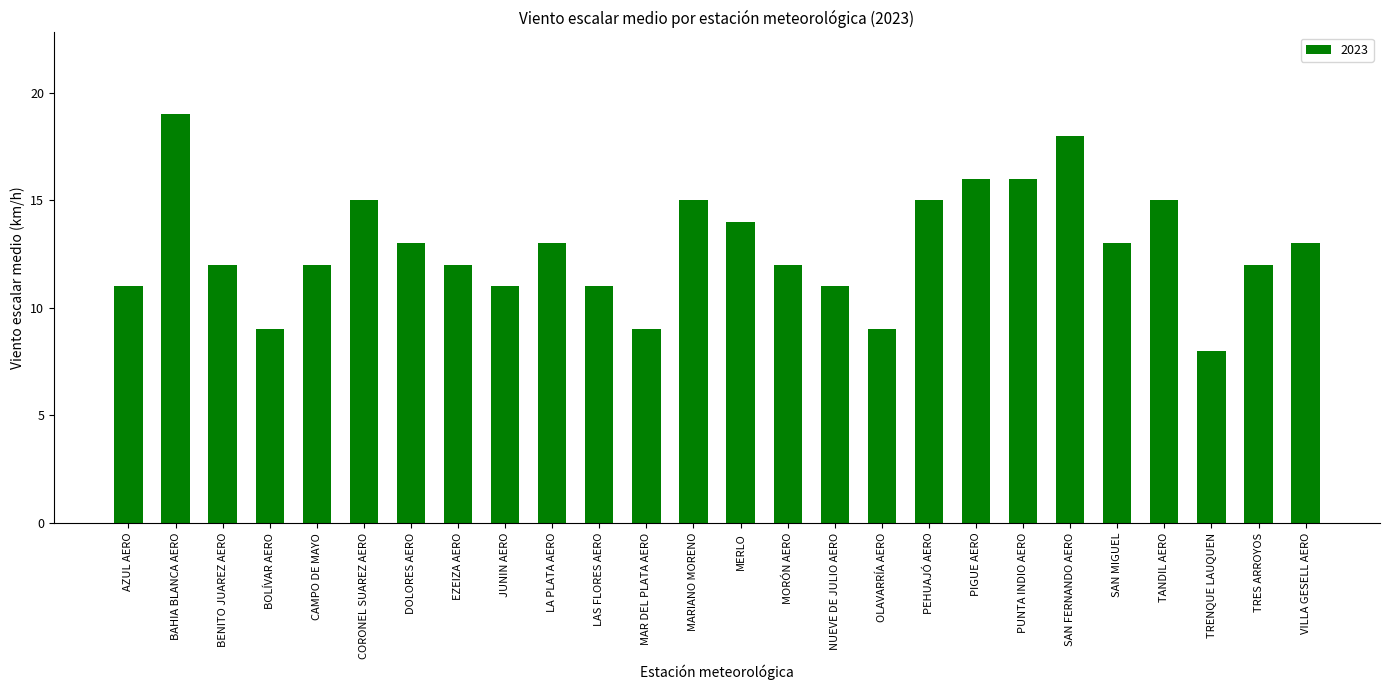

Reading left to right, extract all data points from this chart.

11	19	12	9	12	15	13	12	11	13	11	9	15	14	12	11	9	15	16	16	18	13	15	8	12	13